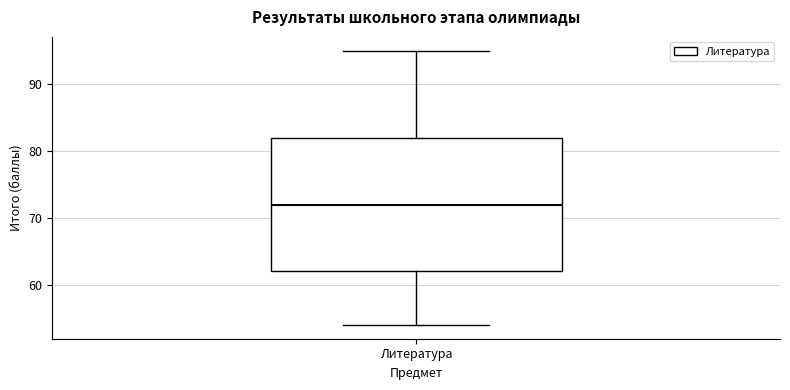

Transcribe this box plot: give where the median line is, the range the box spans, and where the two whiskers end, as read against the y-axis. The values are not printed on the chart, so give them approximately, as read against the axis.

median 72, box 62 to 82, whiskers 54 to 95